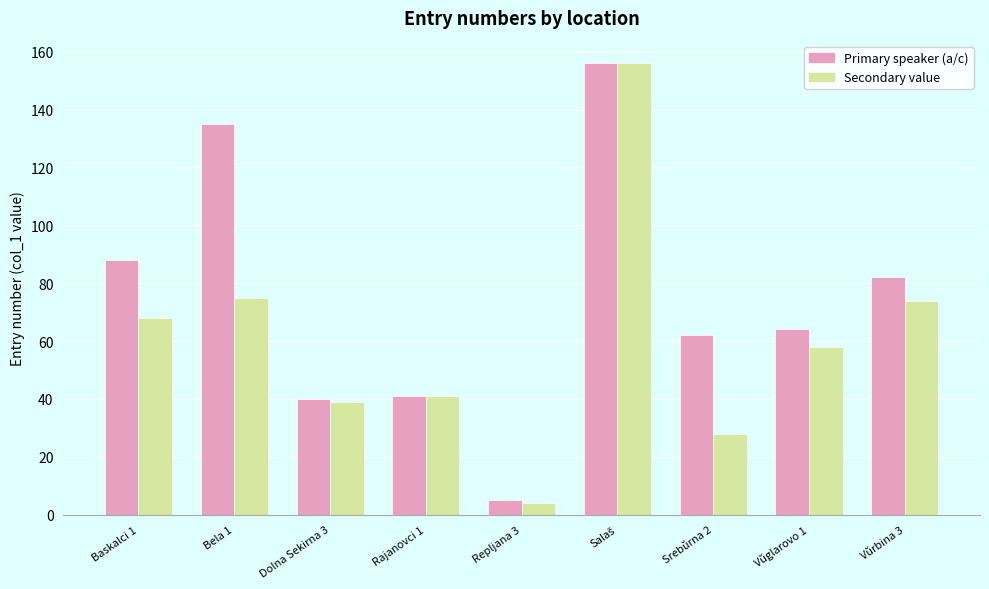

What are all the series names shown in the legend?

Primary speaker (a/c), Secondary value